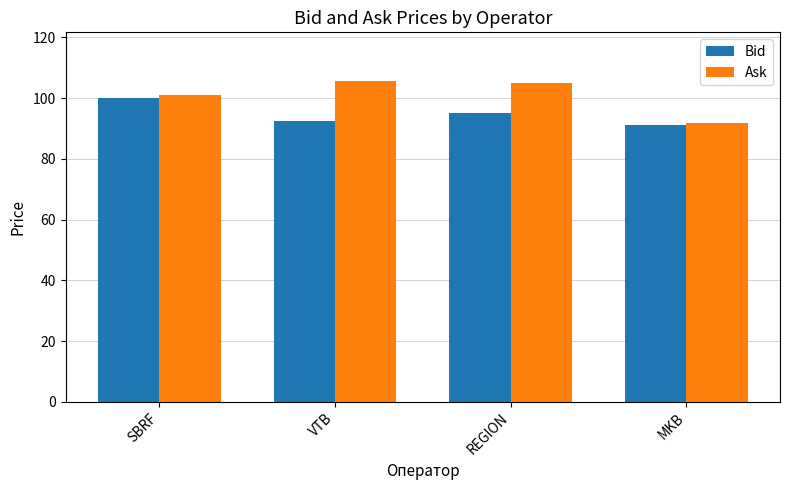

Does the chart contain stacked bars?

No